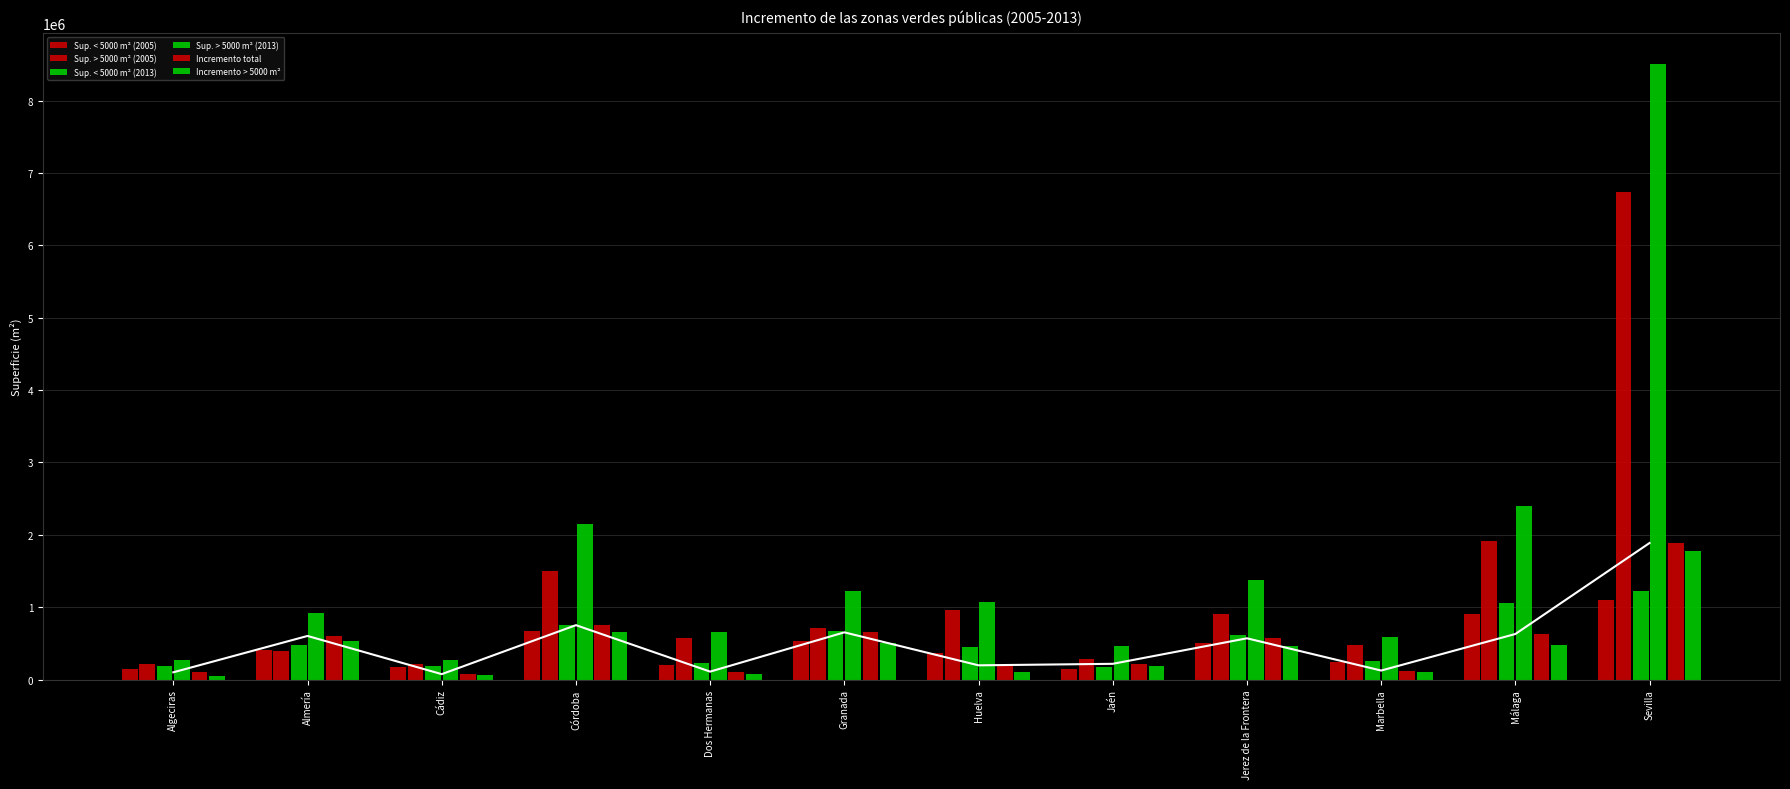

Which series has the largest total across all categories?

Sup. > 5000 m² (2013)